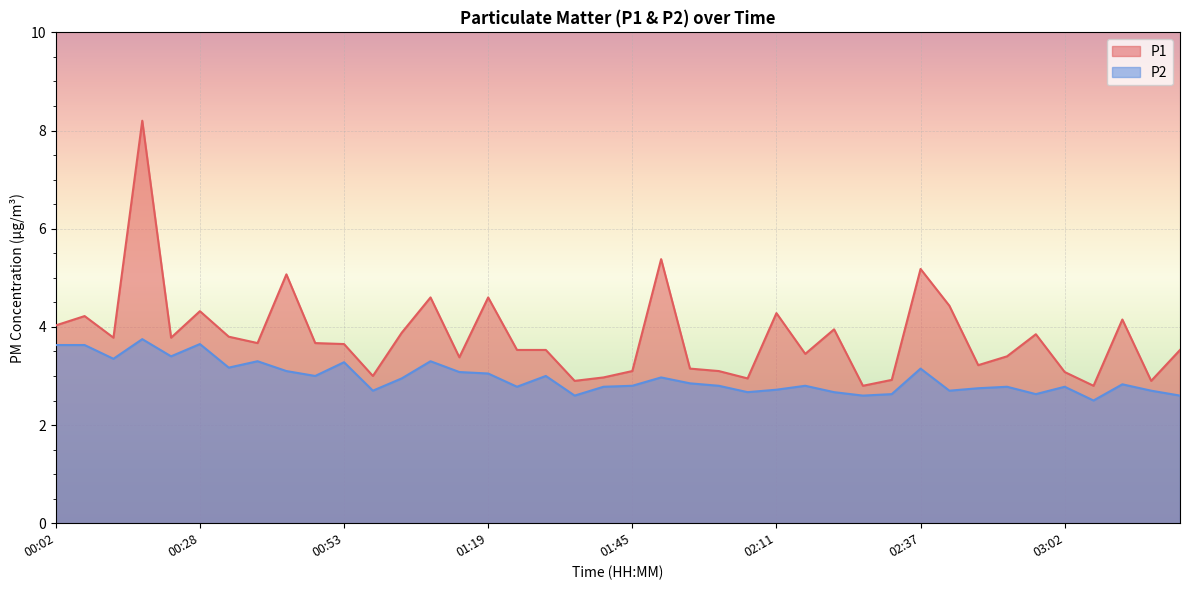

Between 01:45 and 01:51, which is larger?

01:51